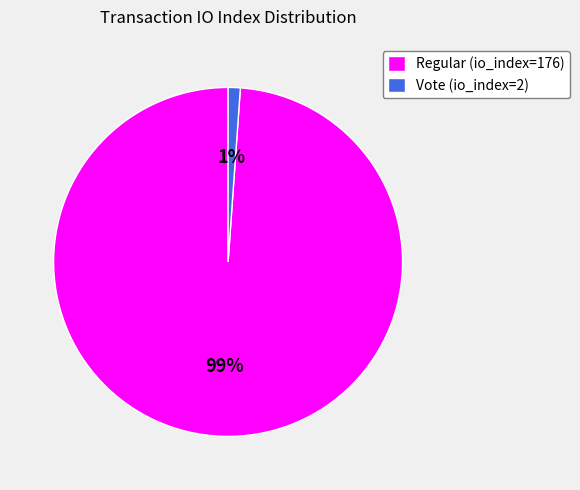

To the nearest percent, what is the difference between the largest and smallest slice percentages?

98%